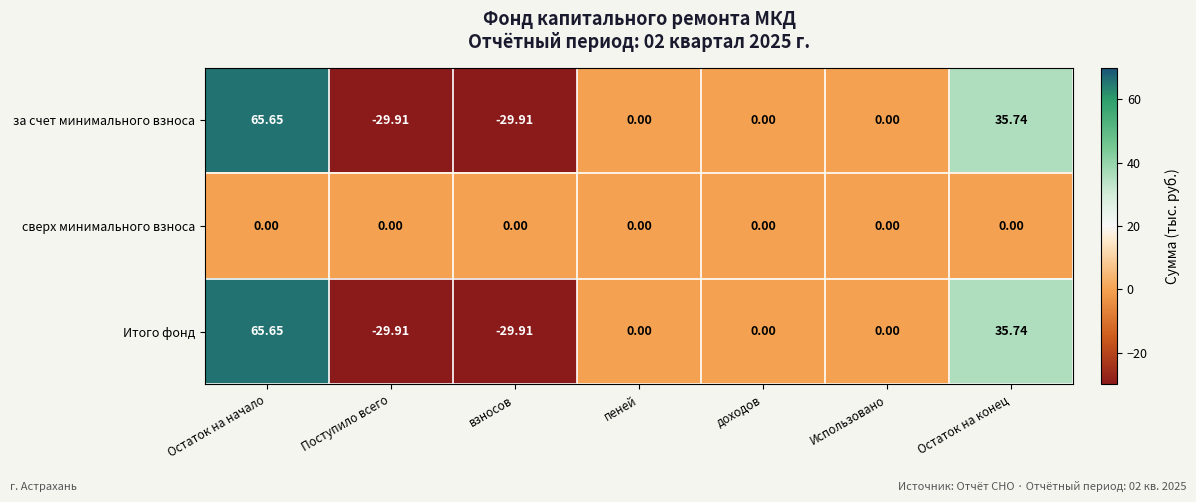

Where does the за счет минимального взноса series first go above 0?

Остаток на начало